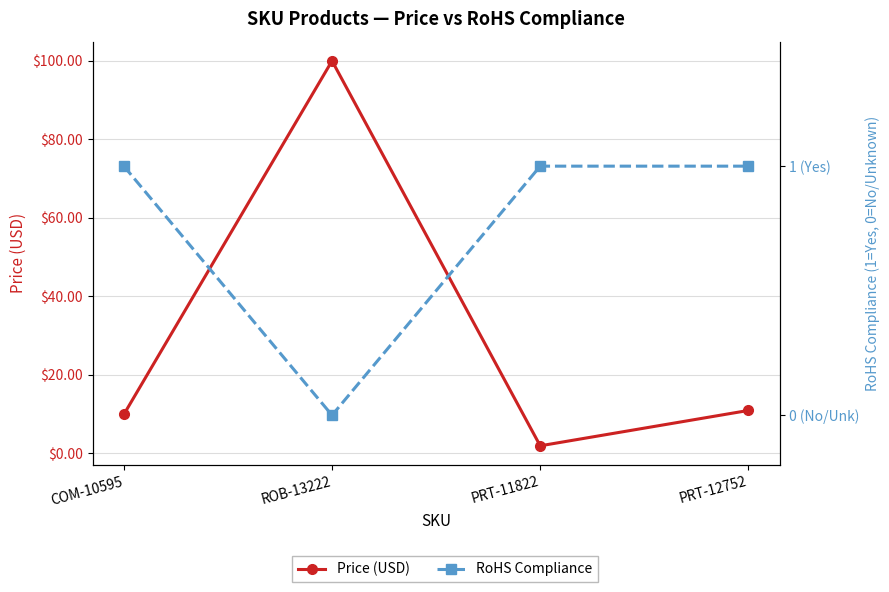

Where is the first local minimum for RoHS Compliance?

ROB-13222